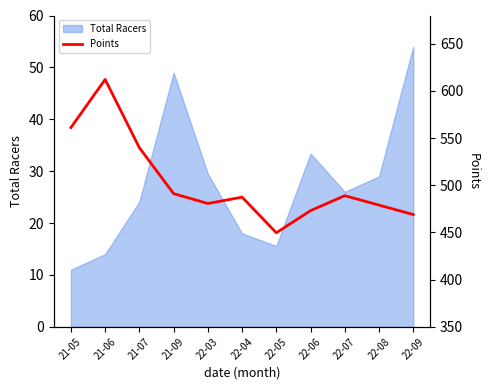

True or false: the data has more than 0 interior local peaks.

True